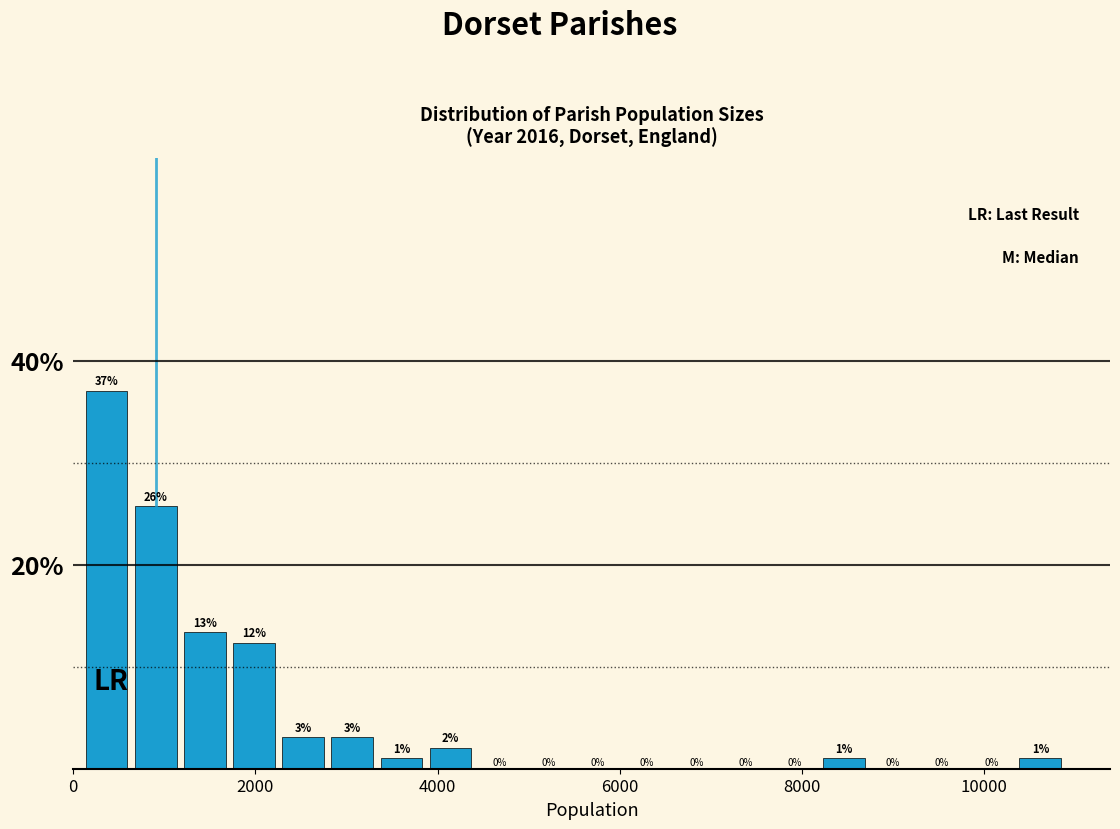

Read against the x-axis, roughly where is the centre of the tallest bar?

400